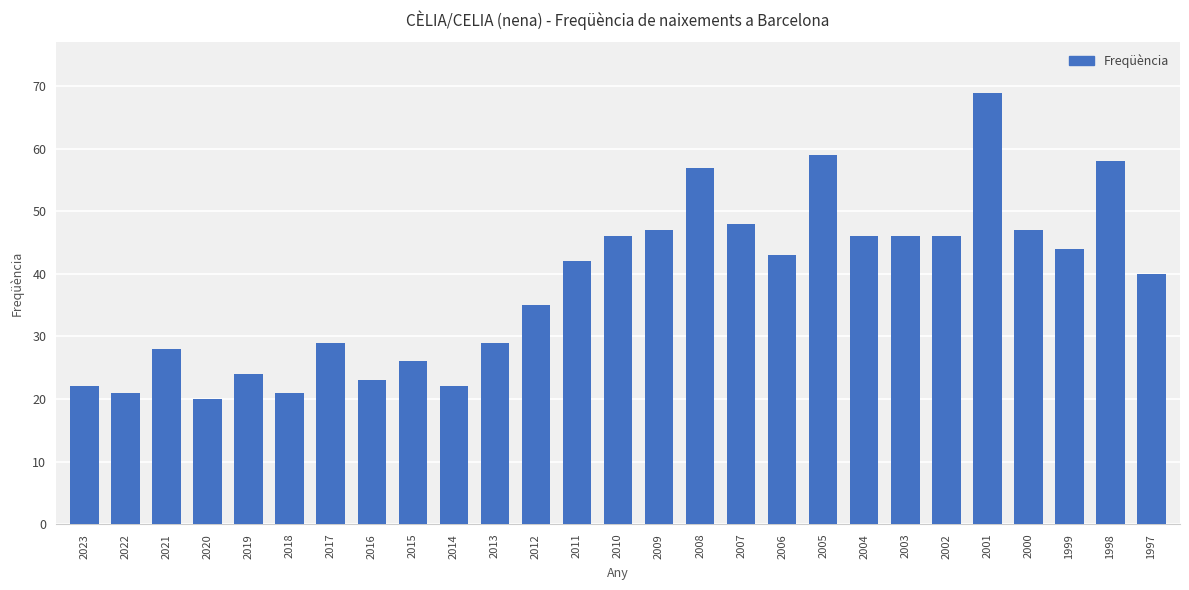

What is the change in value from 2011 to 2001?

+27